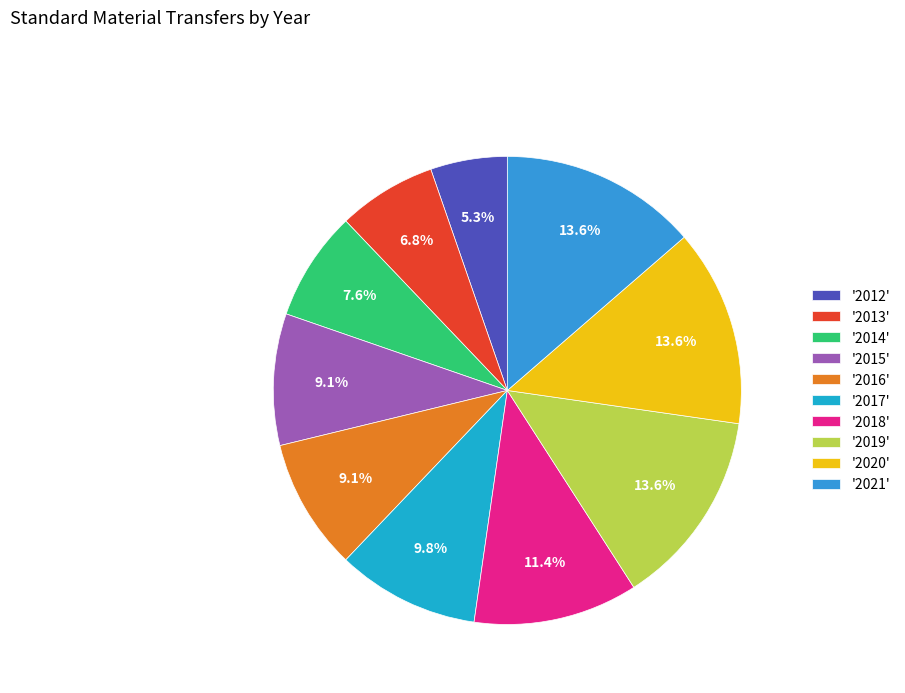

Count the number of slices in the pie.

10